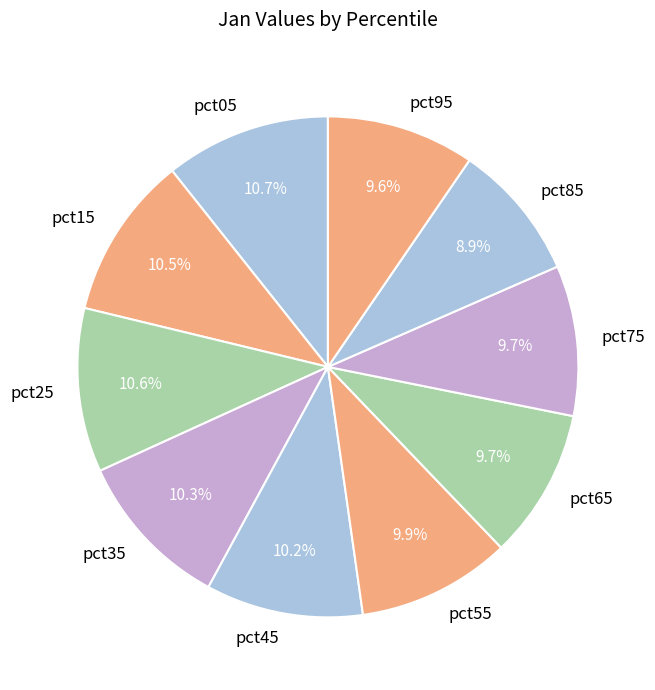

To the nearest percent, what is the average slice percentage?

10%